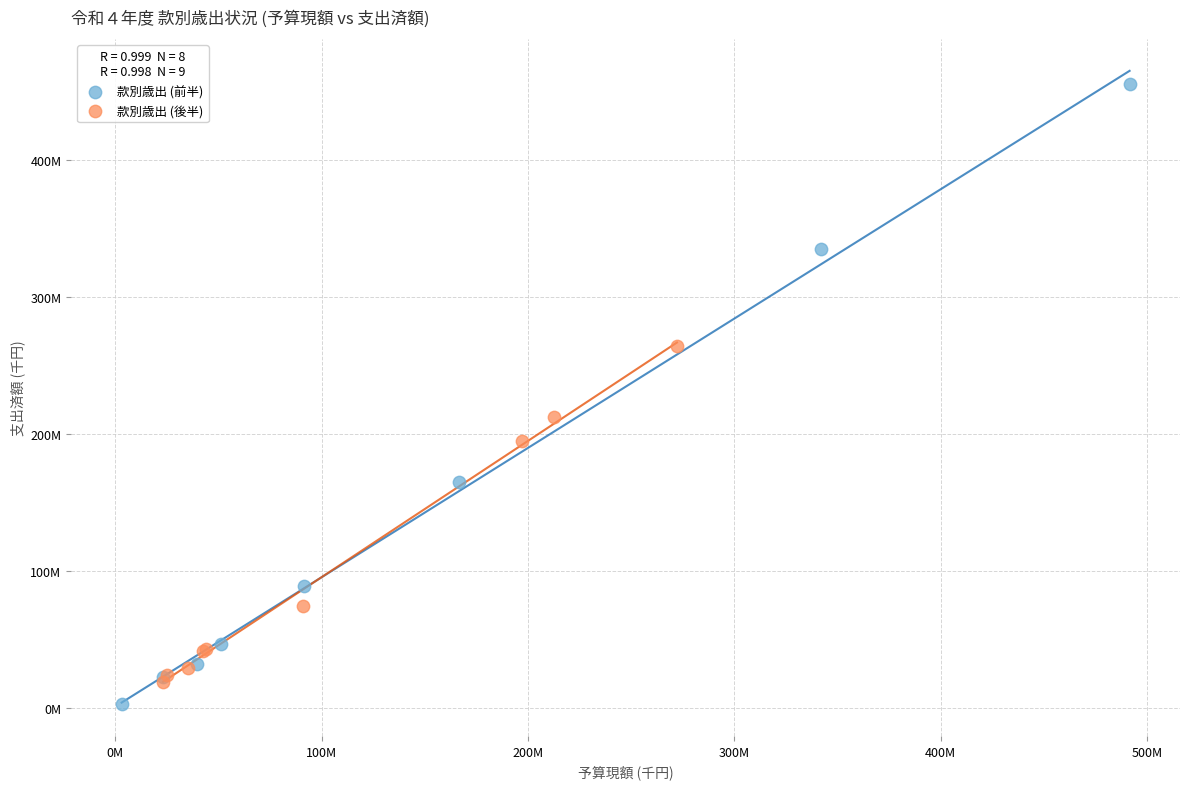

Which series contains the lowest Y value?

款別歳出 (前半)